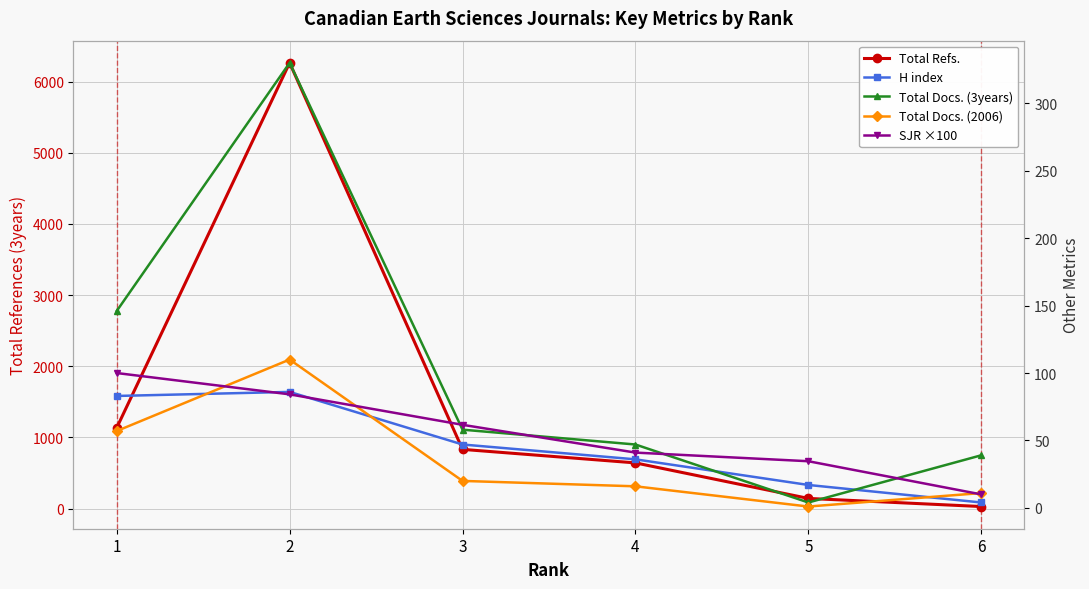

Where is the first local maximum for Total Docs. (3years)?

2